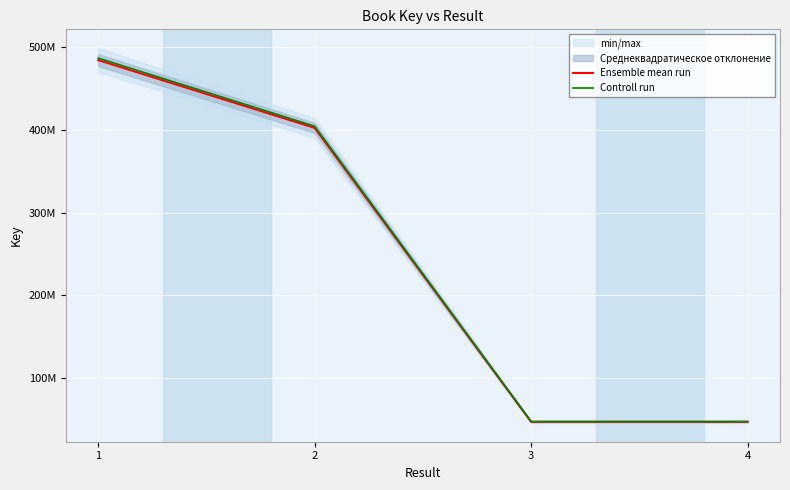

What is the spread (max minus min) of values at 4?

238788.9